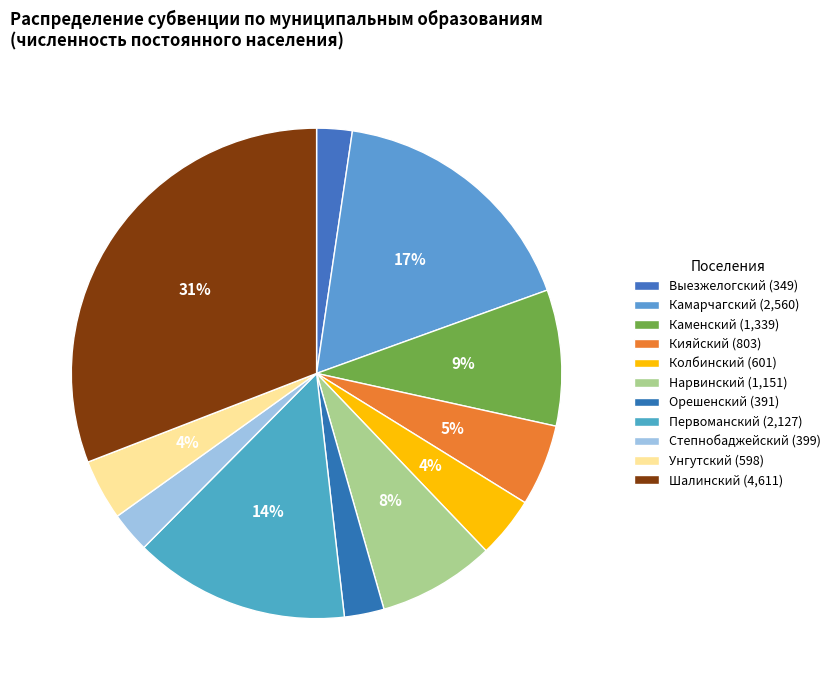

Count the number of slices in the pie.

11